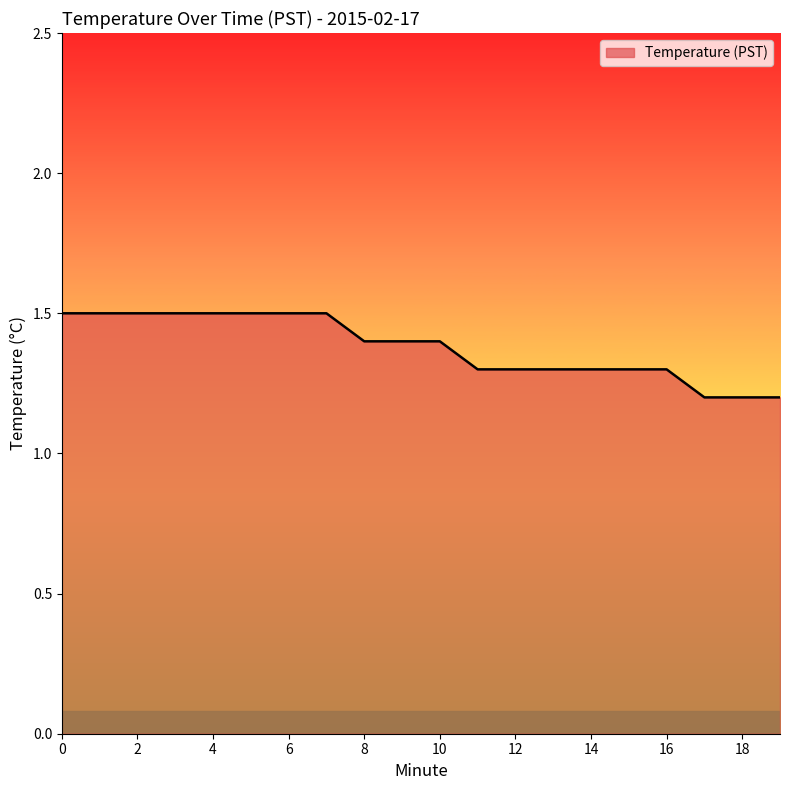

What is the sum of all values?

27.6